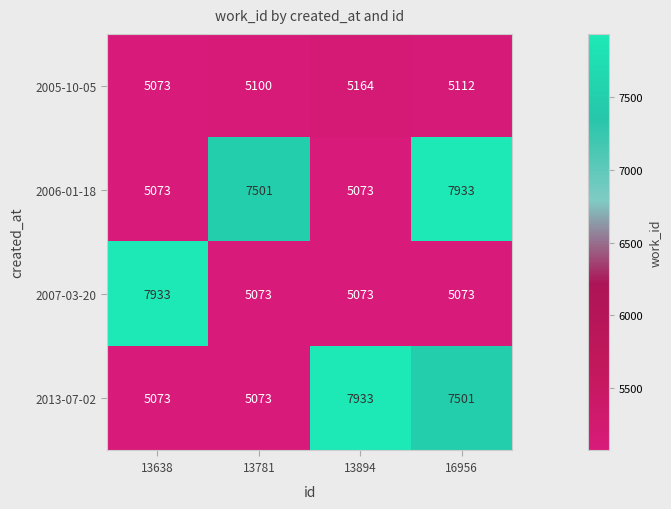

At which category is the sum across all series the highest?

16956